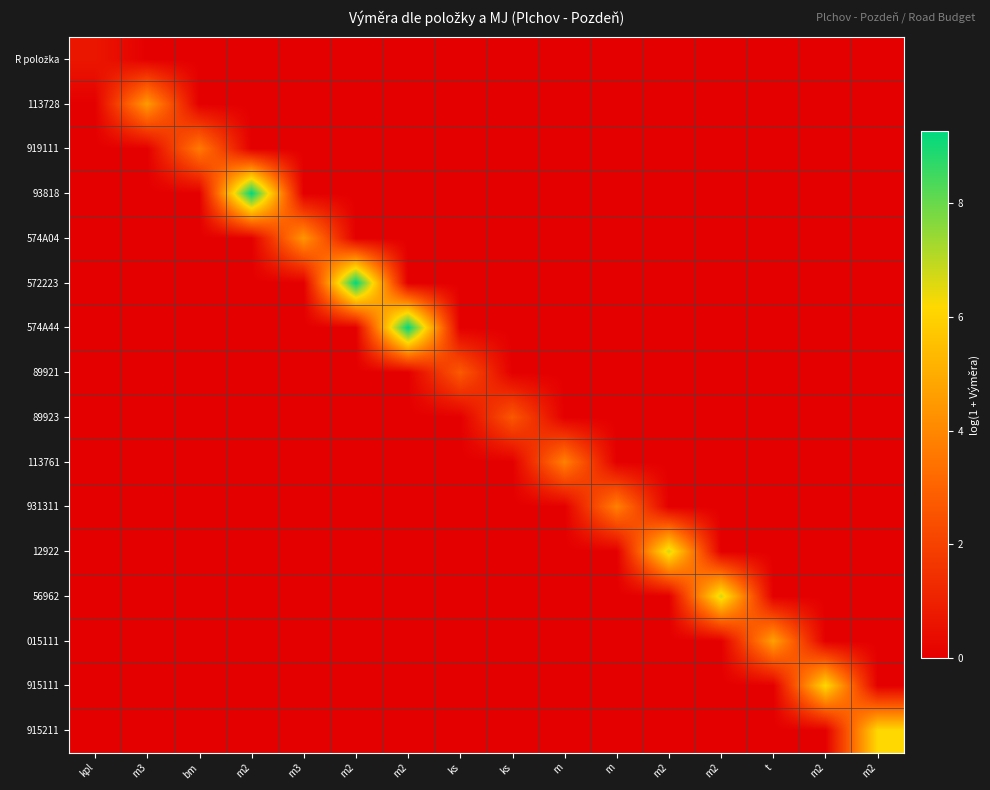

Between ks and t, which is larger?

ks